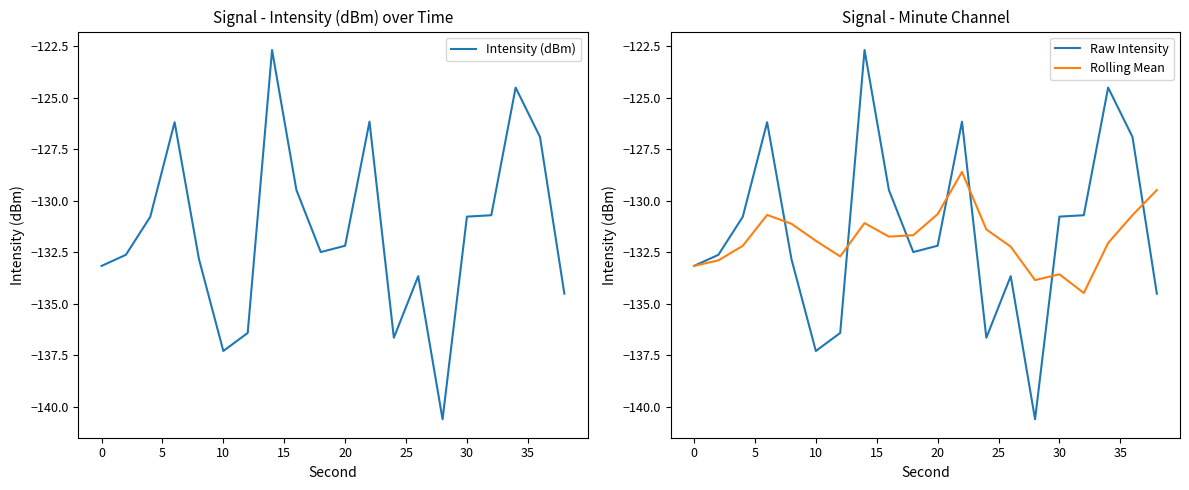

What is the highest value of the Raw Intensity series?

-122.7